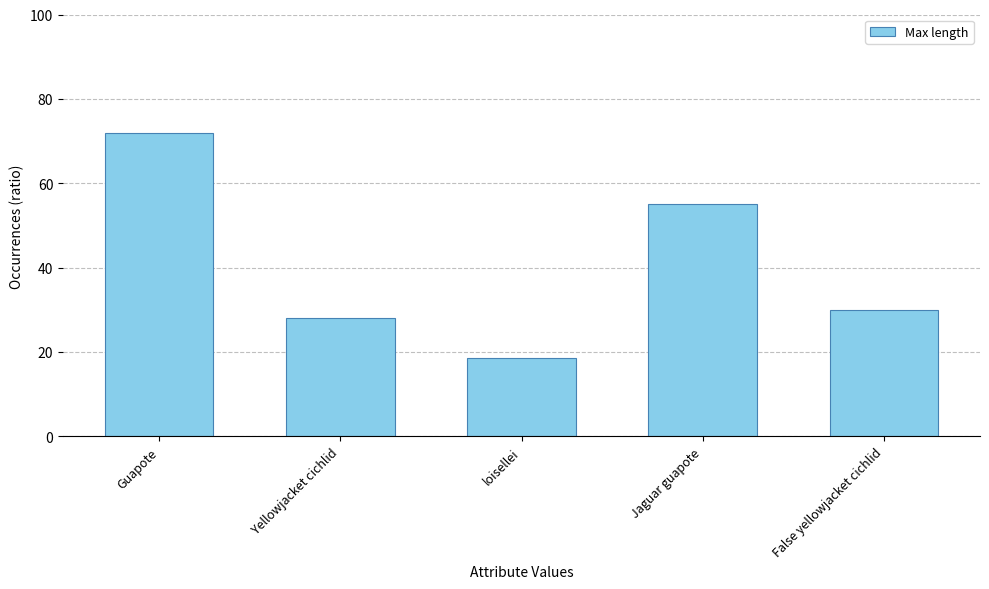

Is it true that the value at Guapote is 50.0?

False